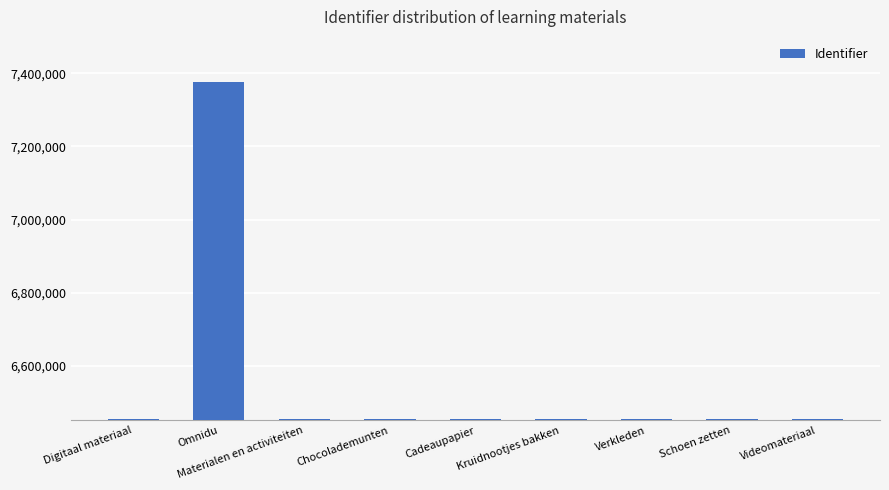

What is the change in value from Chocolademunten to Verkleden?

+16